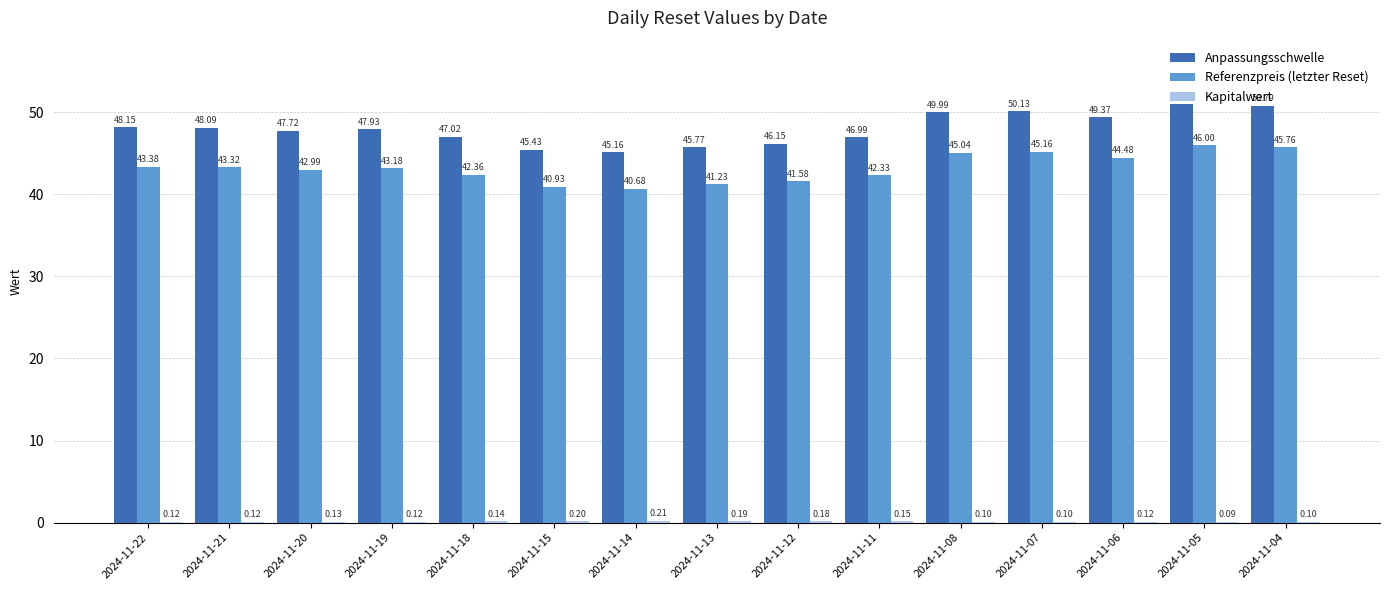

Between 2024-11-14 and 2024-11-12, which series saw the biggest shift?

Anpassungsschwelle